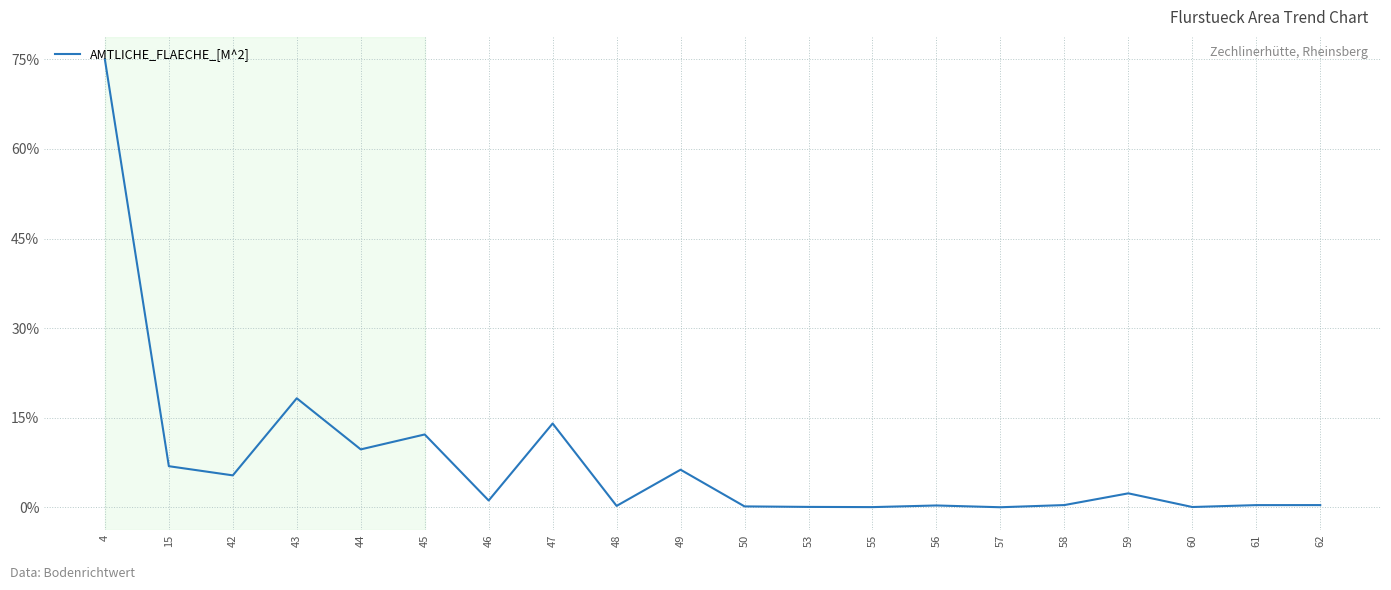

What is the difference between the maximum and minimum values?

75.0